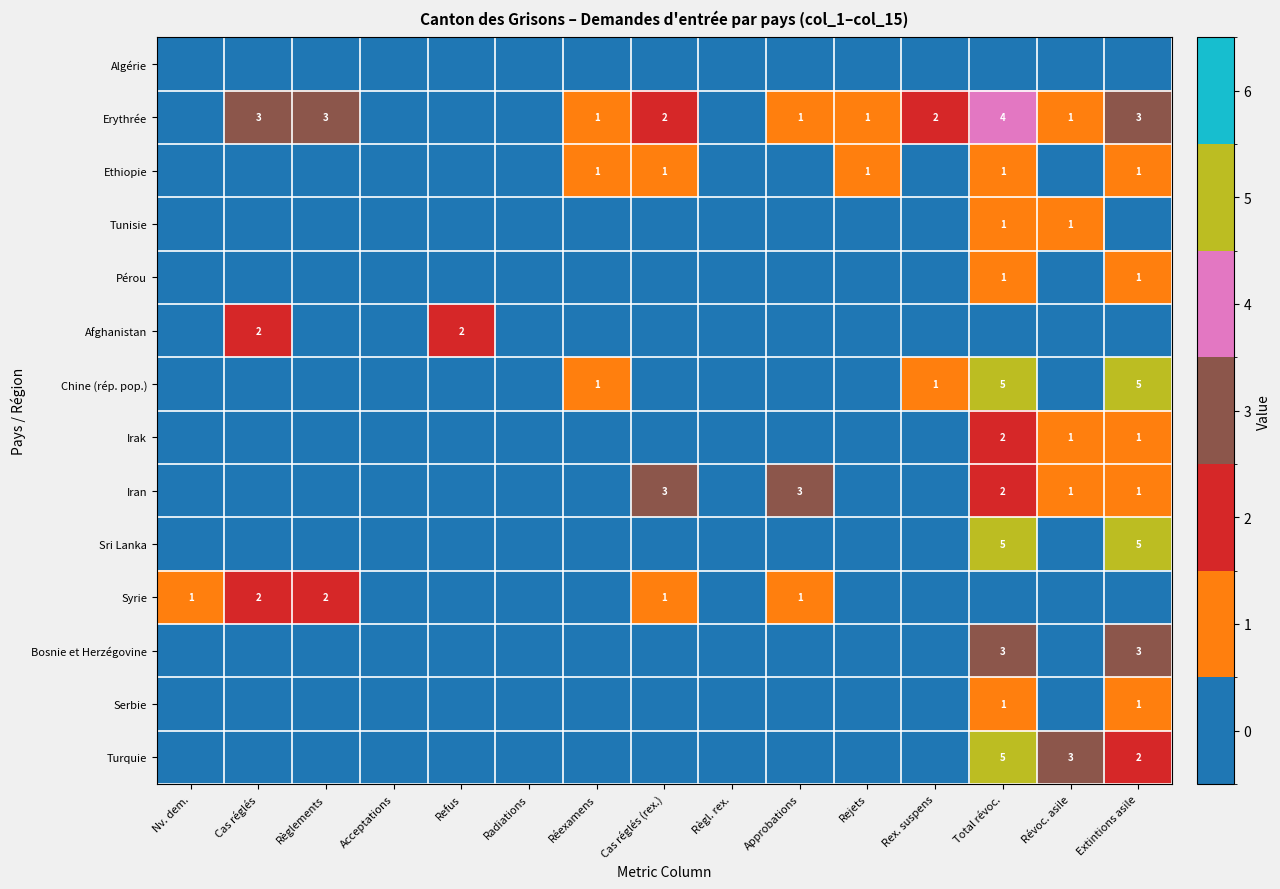

Rank the series at Règlements from highest to lowest value.

Erythrée, Syrie, Algérie, Ethiopie, Tunisie, Pérou, Afghanistan, Chine (rép. pop.), Irak, Iran, Sri Lanka, Bosnie et Herzégovine, Serbie, Turquie